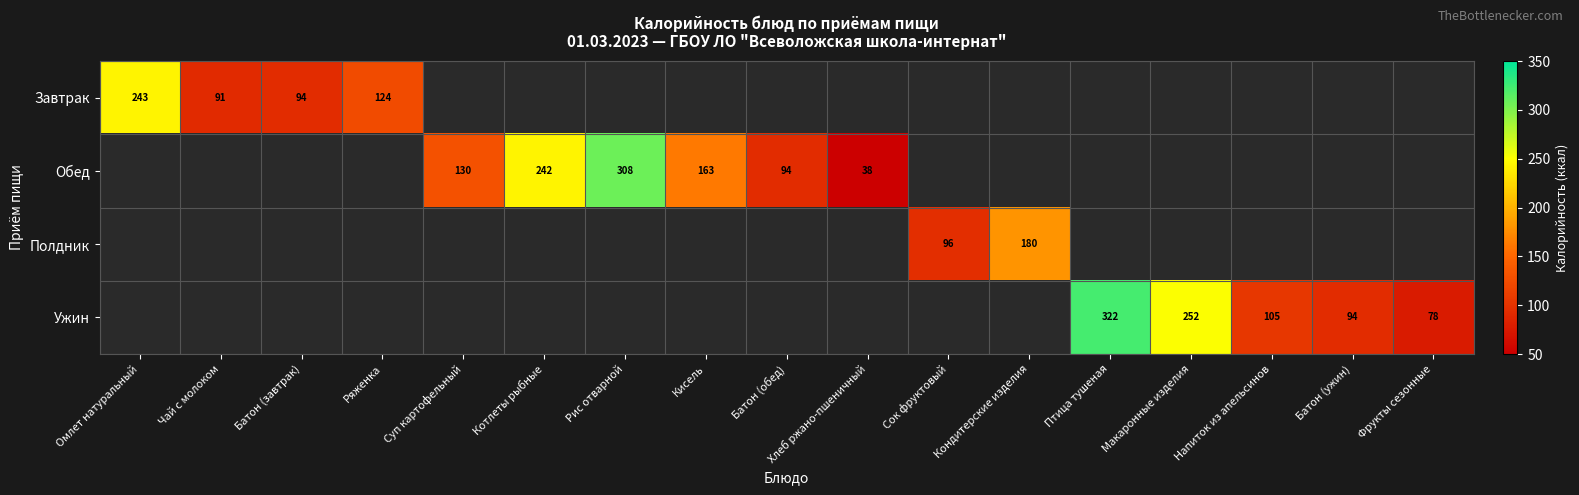

What is the minimum value shown in the chart?

38.0